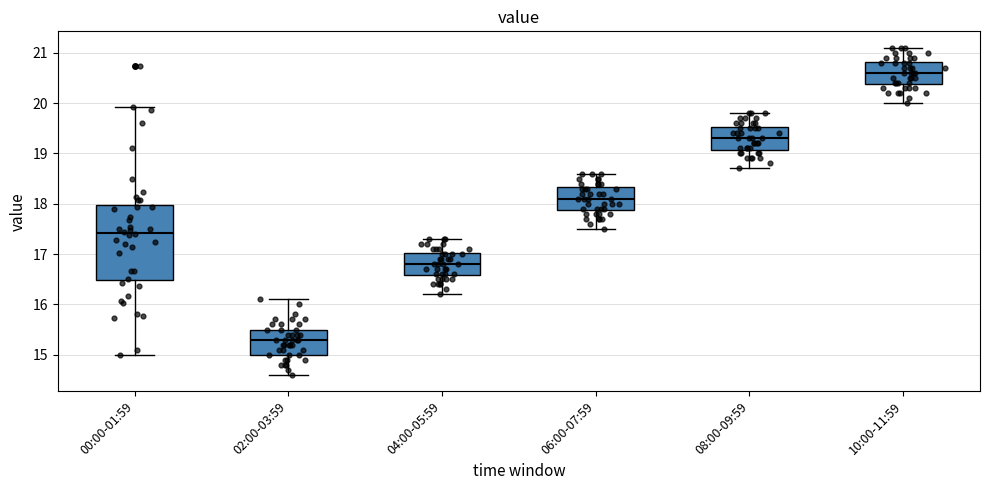

Comparing the boxes themselves (not the whiskers), which one is the tallest?

00:00-01:59